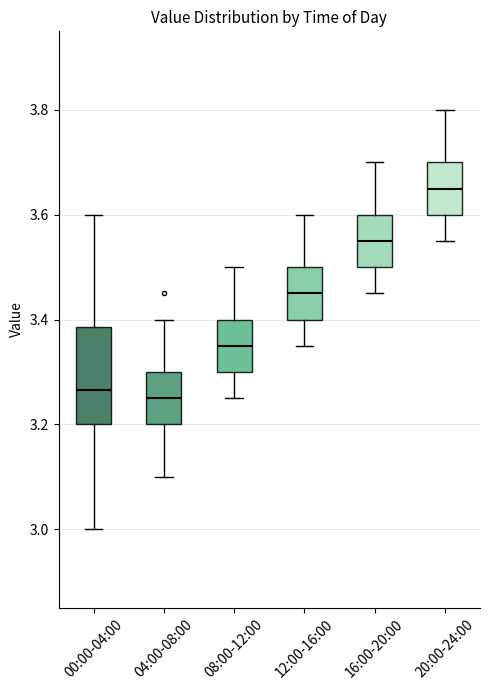

Reading left to right, read every box against the y-axis: the position of its median line, the range the box covers, and the ends of its whiskers. The values are not printed on the chart, so give them approximately, as read against the axis.

00:00-04:00: median 3.26, box 3.20 to 3.38, whiskers 3.00 to 3.60
04:00-08:00: median 3.26, box 3.20 to 3.30, whiskers 3.10 to 3.40
08:00-12:00: median 3.36, box 3.30 to 3.40, whiskers 3.26 to 3.50
12:00-16:00: median 3.46, box 3.40 to 3.50, whiskers 3.36 to 3.60
16:00-20:00: median 3.56, box 3.50 to 3.60, whiskers 3.46 to 3.70
20:00-24:00: median 3.66, box 3.60 to 3.70, whiskers 3.56 to 3.80